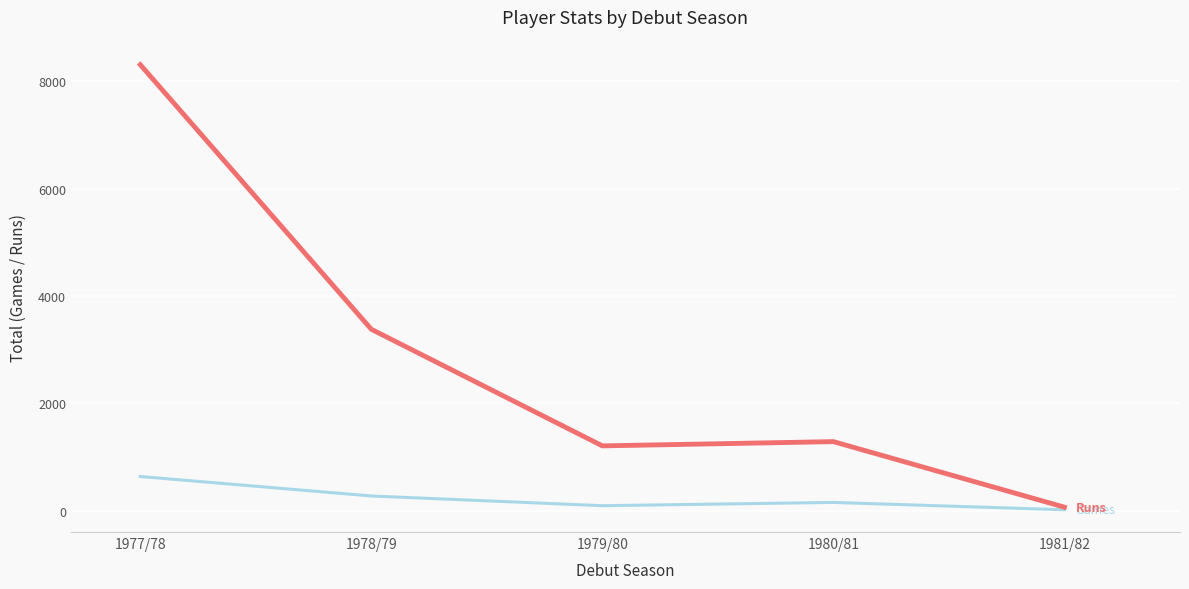

At which category is the sum across all series the highest?

1977/78